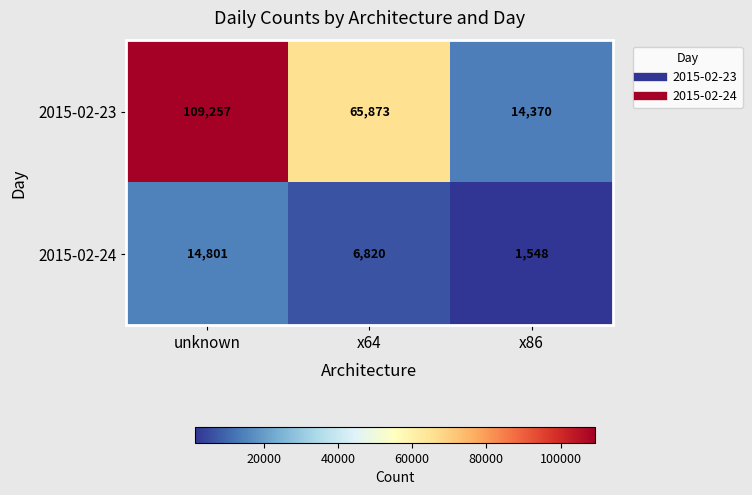

Reading left to right, what are all the values shown in this chart?

2015-02-23: unknown=109257	x64=65873	x86=14370
2015-02-24: unknown=14801	x64=6820	x86=1548